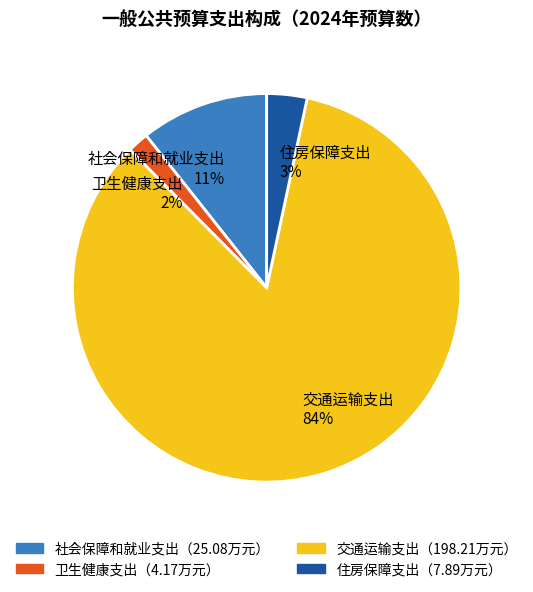

What is the largest slice in the pie chart?

交通运输支出